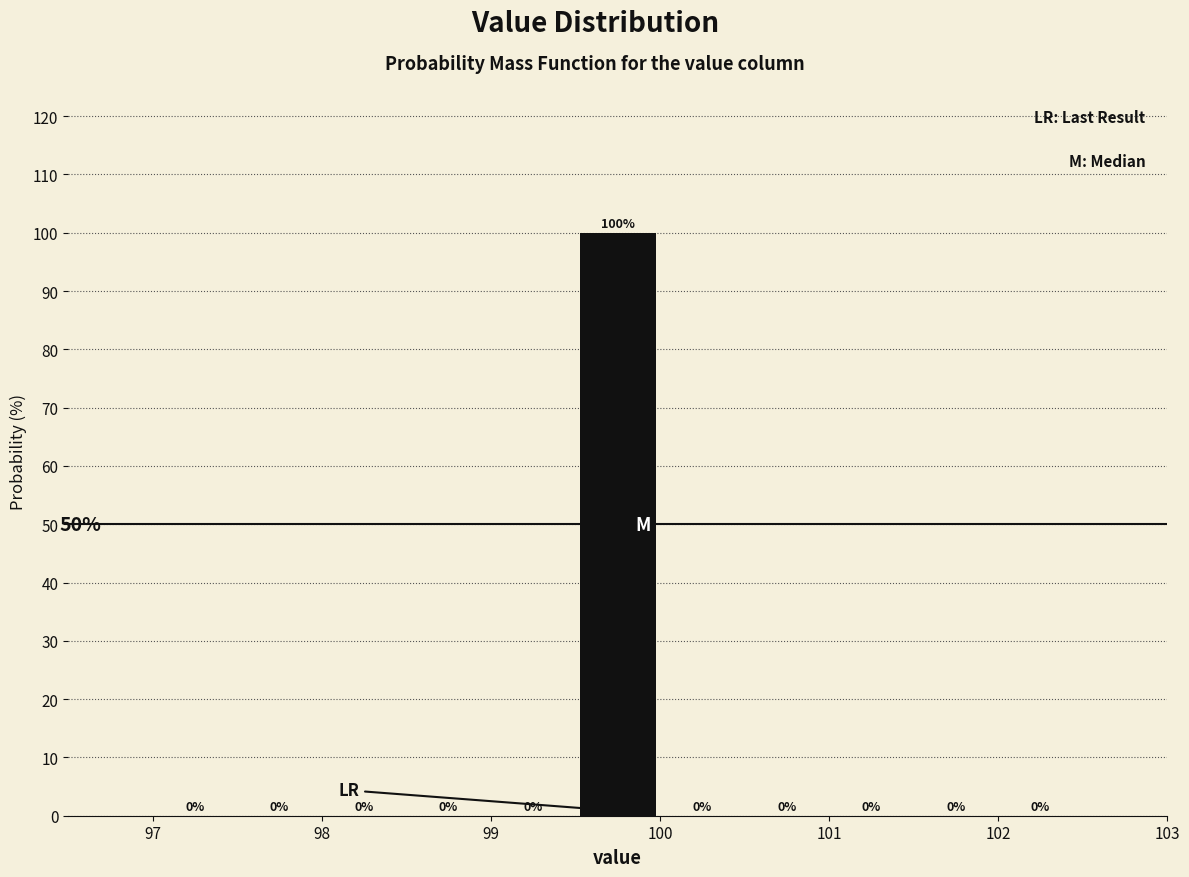

Reading left to right, transcribe this chart: for each bar, give the range it covers on the x-axis and its height.

97.0 to 97.5: 0
97.5 to 98.0: 0
98.0 to 98.5: 0
98.5 to 99.0: 0
99.0 to 99.5: 0
99.5 to 100.0: 100
100.0 to 100.5: 0
100.5 to 101.0: 0
101.0 to 101.5: 0
101.5 to 102.0: 0
102.0 to 102.5: 0